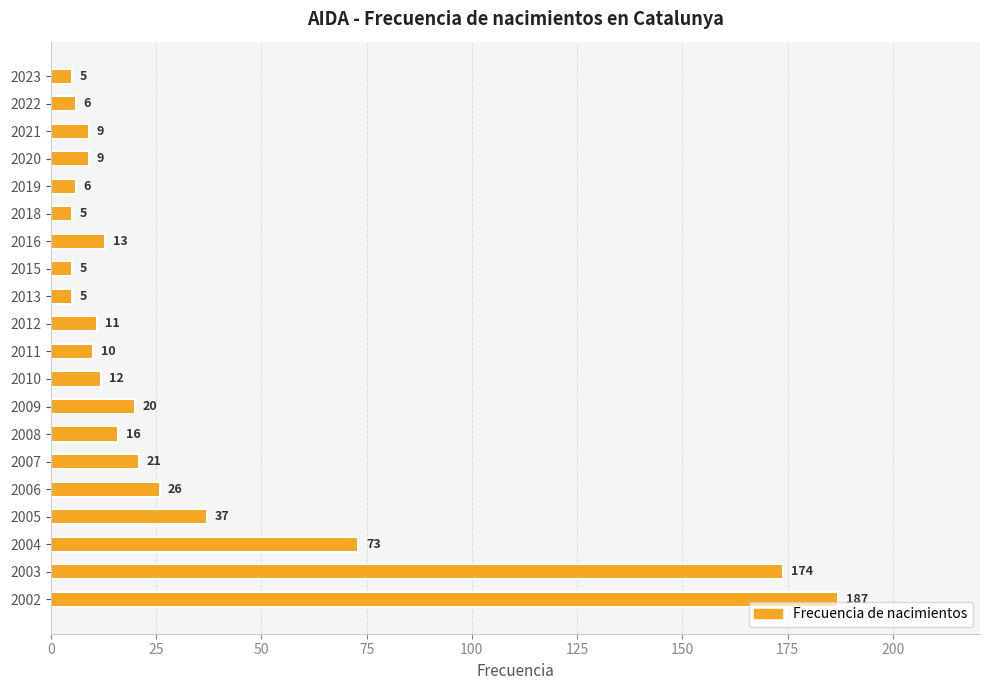

Are the bars grouped side by side (vs. stacked)?

No